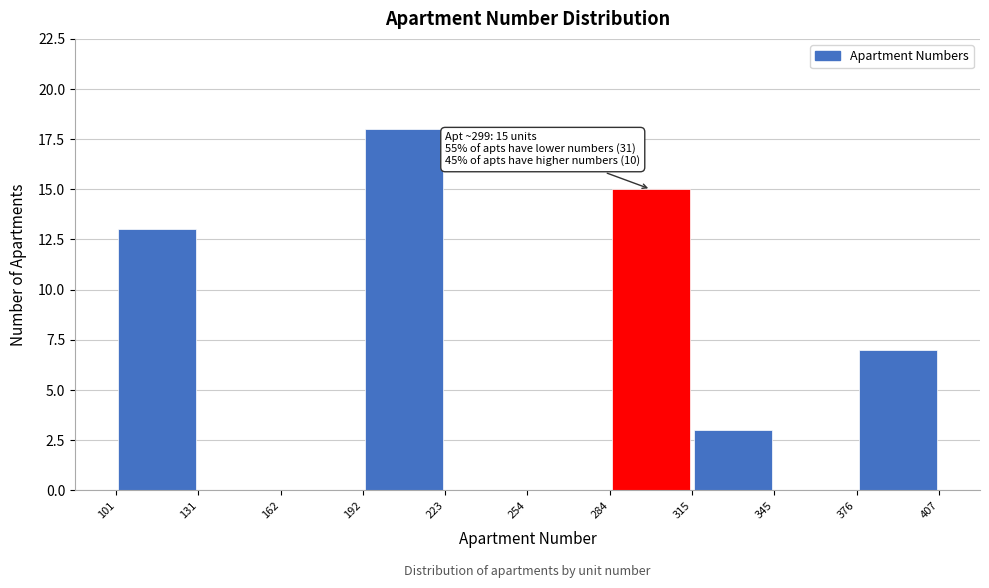

Over which range of the x-axis is the bar tallest?

192 to 223